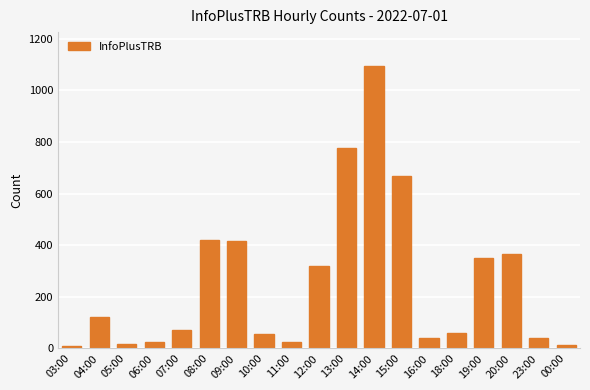

What is the difference between the maximum and minimum values?

1084